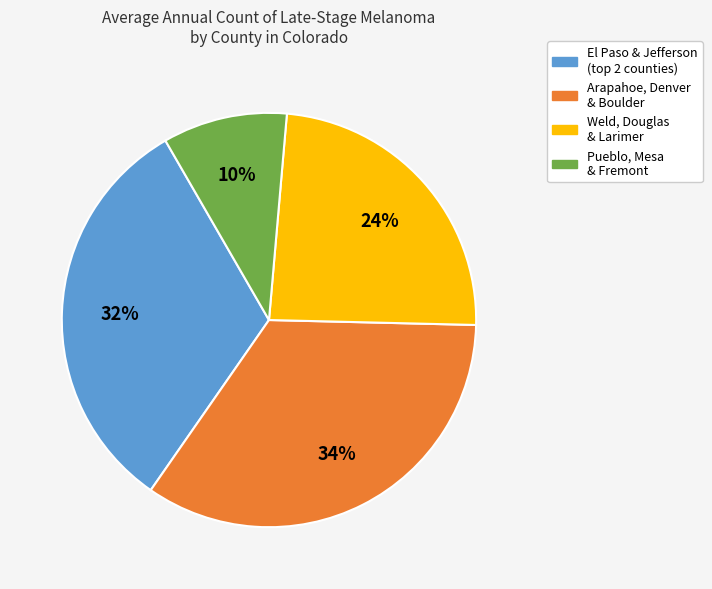

To the nearest percent, what is the average slice percentage?

25%